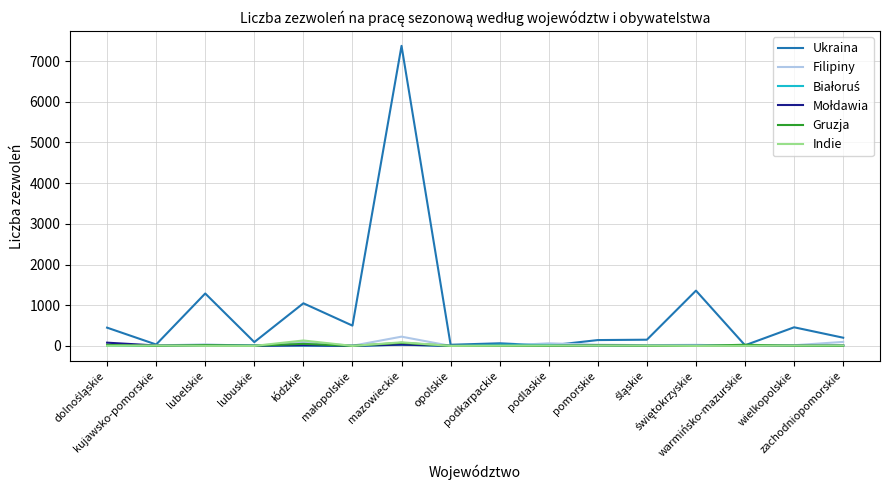

Which series has the largest total across all categories?

Ukraina